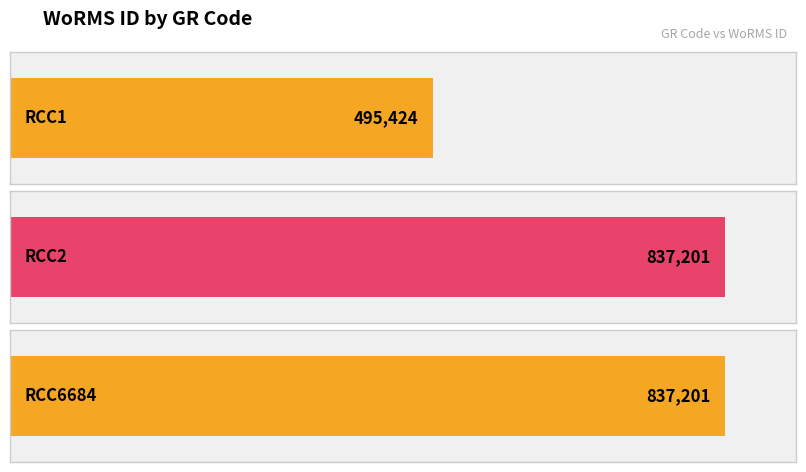

Reading left to right, what are all the values shown in this chart?

RCC1=495424	RCC2=837201	RCC6684=837201